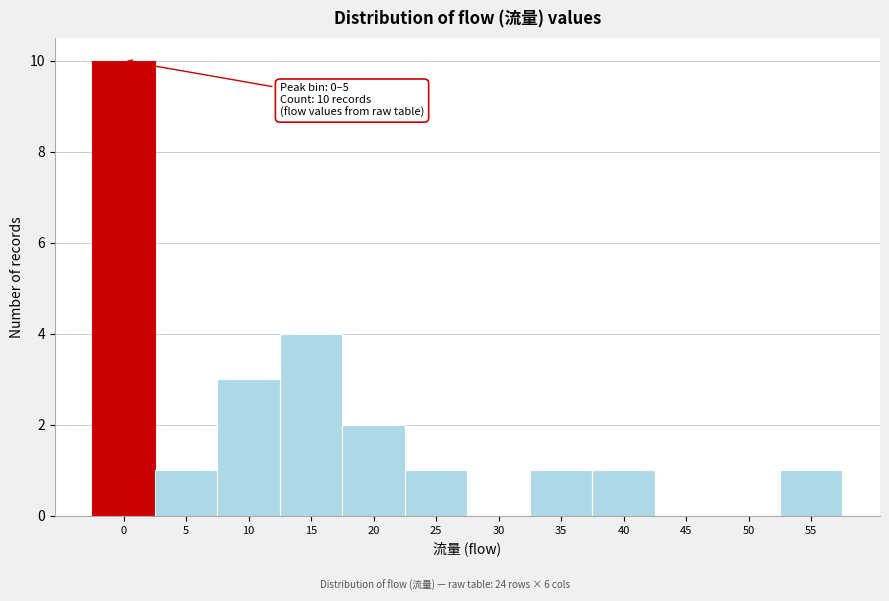

Reading left to right, list all the values displayed in this chart.

0=10	5=1	10=3	15=4	20=2	25=1	30=0	35=1	40=1	45=0	50=0	55=1